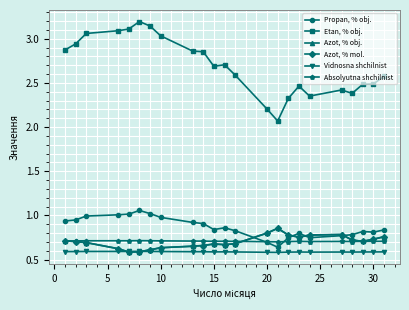

Which series has the largest range (max minus min)?

Etan, % obj.